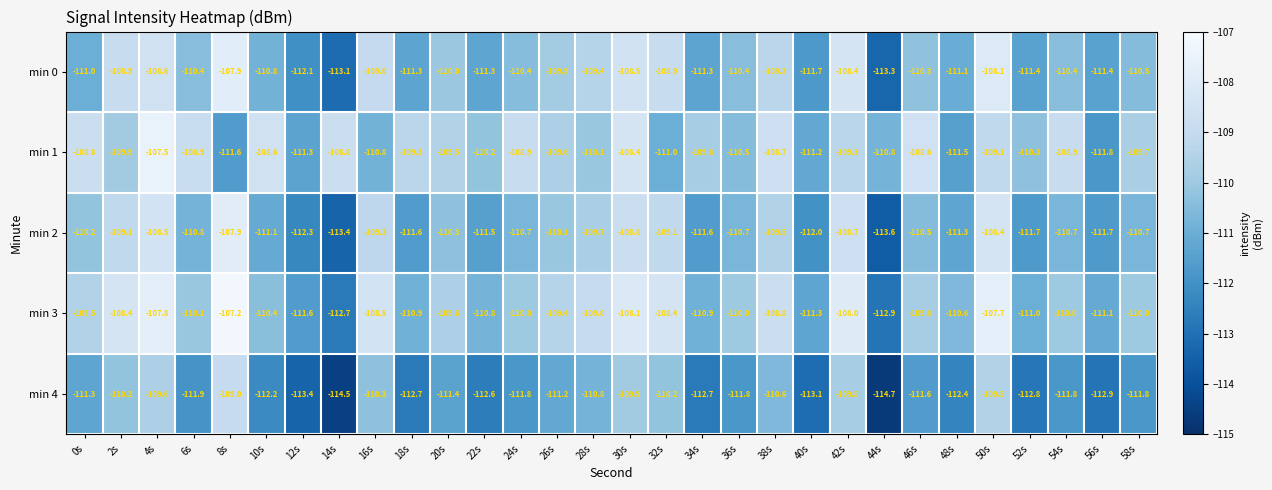

What is the total value across all series at 42s?

-544.2